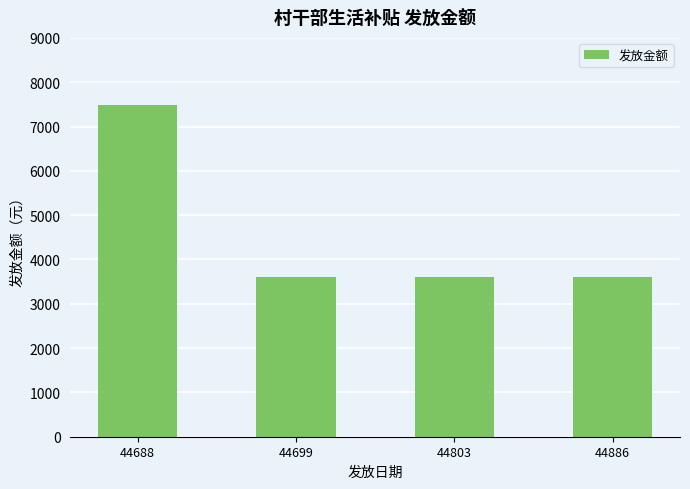

What is the value of the 1st bar from the left?

7488